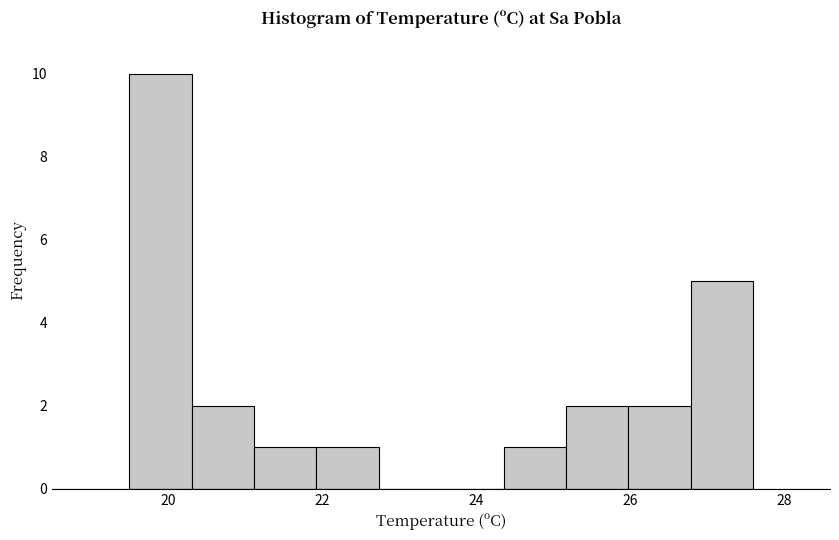

Reading left to right, list every bar in this chart as the range it spans on the x-axis followed by its height. Neither the bar edges nor the heights are printed on the chart, so give them approximately, as read against the axes.

19.6 to 20.4: 10
20.4 to 21.2: 2
21.2 to 22.0: 1
22.0 to 22.8: 1
22.8 to 23.6: 0
23.6 to 24.4: 0
24.4 to 25.2: 1
25.2 to 26.0: 2
26.0 to 26.8: 2
26.8 to 27.6: 5